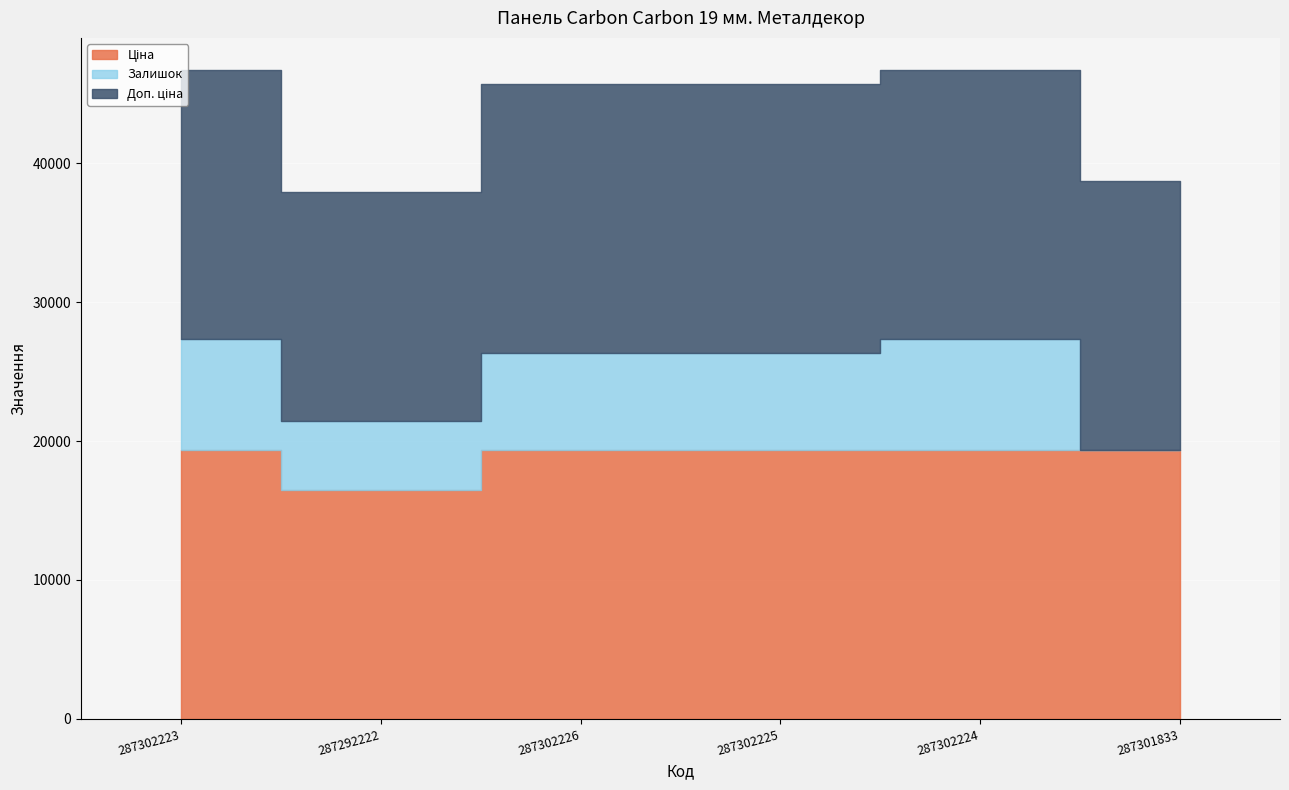

What is the average value of the Доп. ціна series?

18860.6